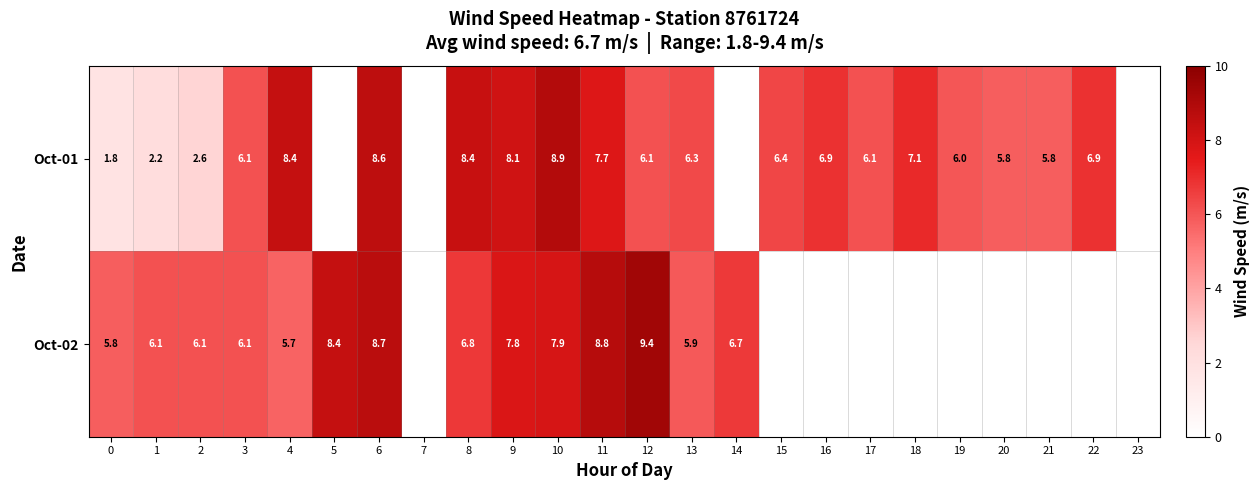

What is the total value across all series at 8?

15.2